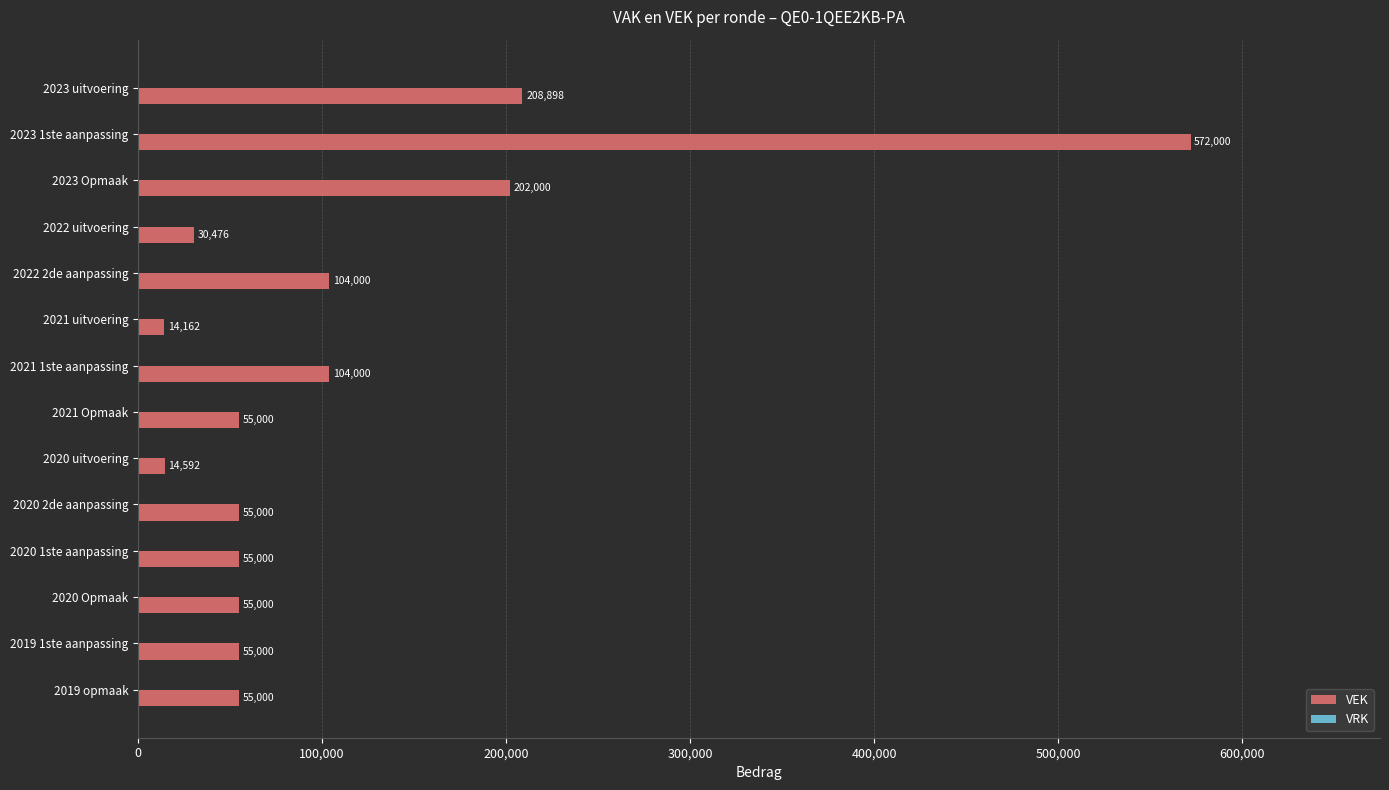

What is the label of the 9th bar from the bottom?

2021 uitvoering